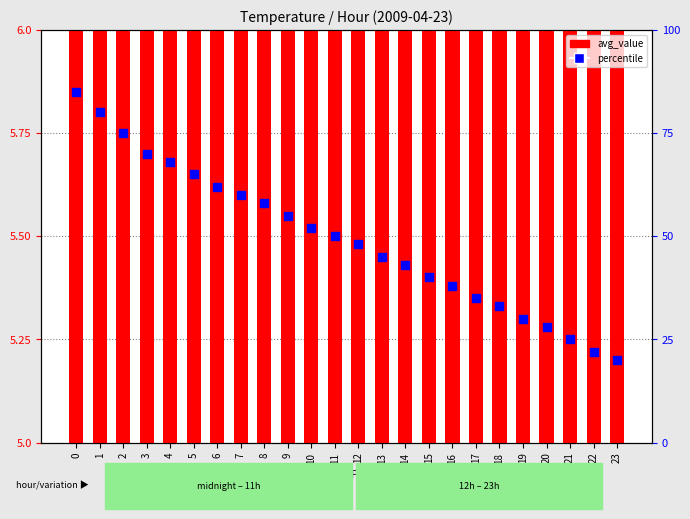

What is the total value across all series at 13?

50.3